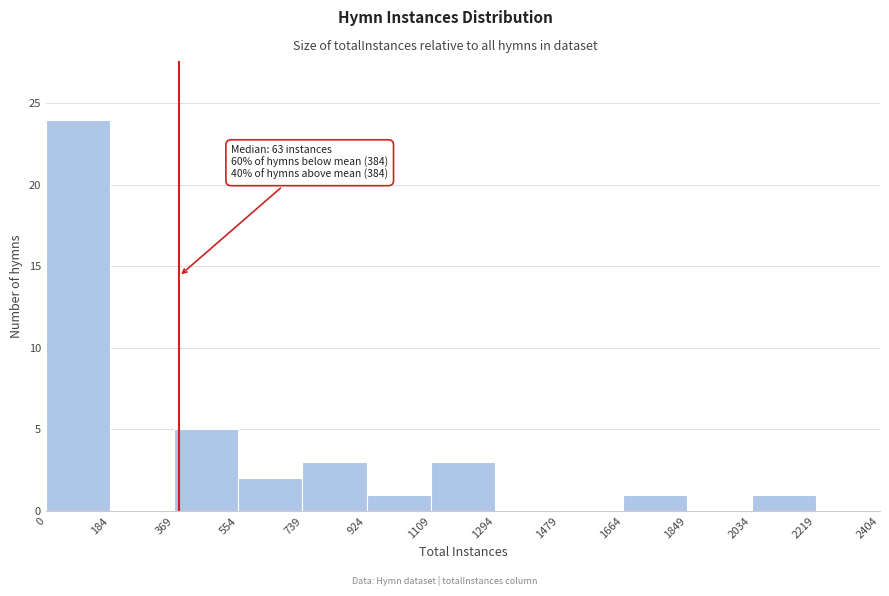

Over which range of the x-axis is the bar tallest?

0 to 184